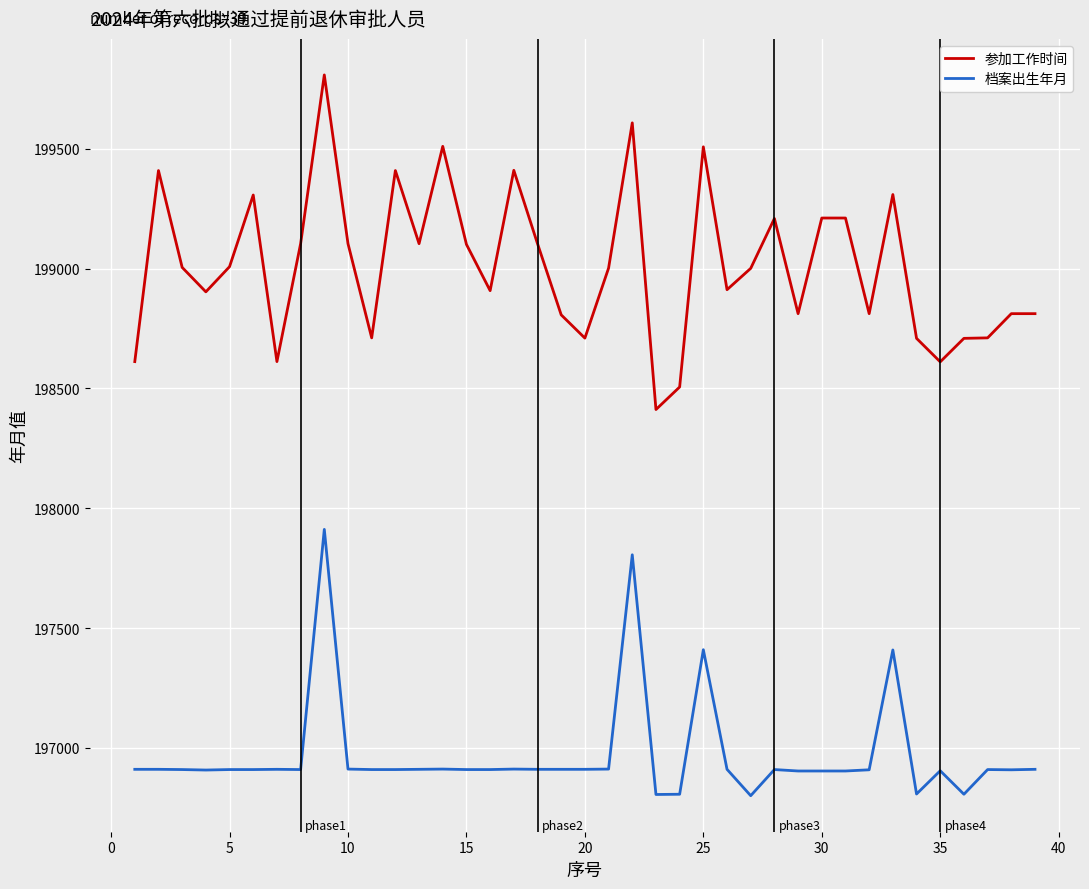

Which series has the largest range (max minus min)?

参加工作时间